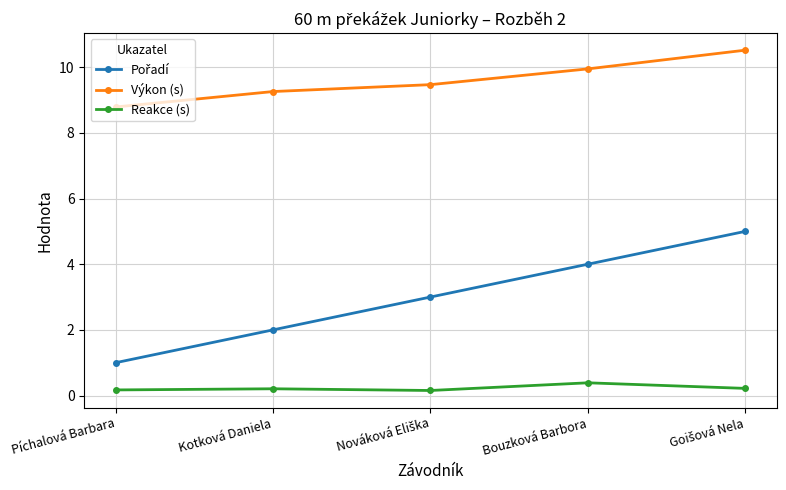

What is the highest value of the Reakce (s) series?

0.4